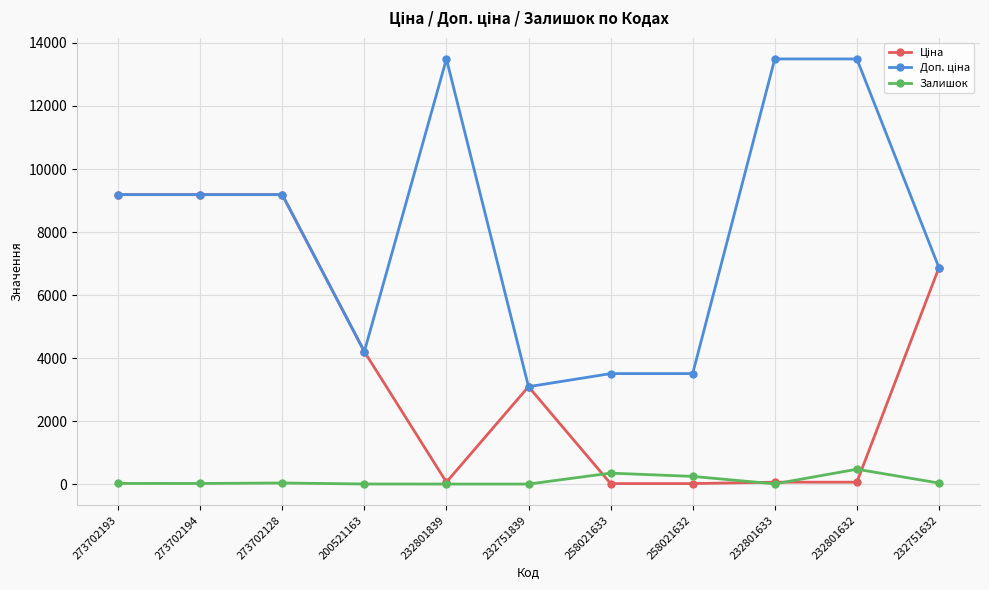

True or false: Залишок has a value of 34.0 at 273702128.

True